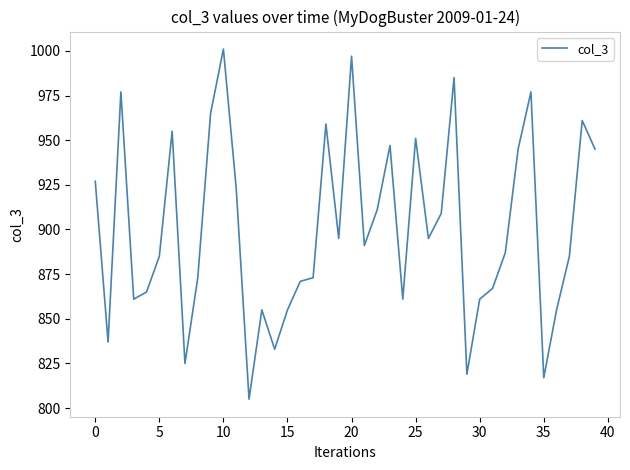

What is the difference between the maximum and minimum values?

196